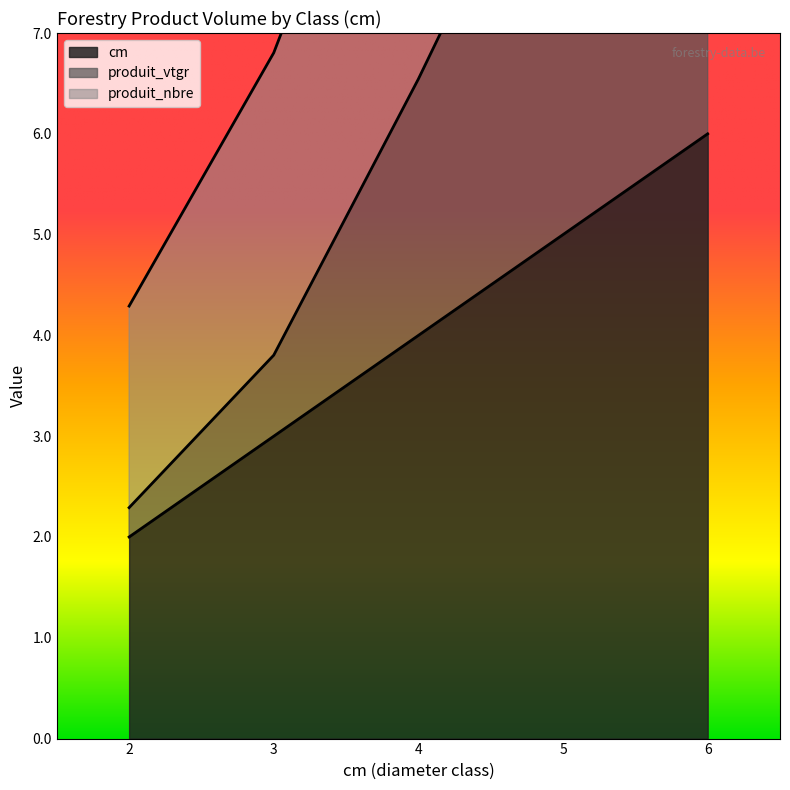

The value of cm at 4 is 6. True or false?

False